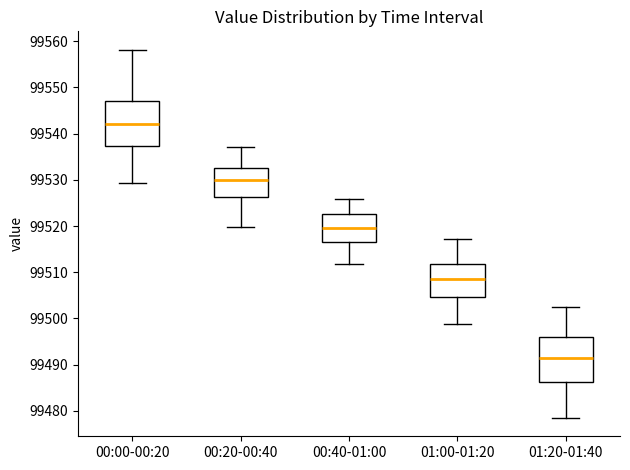

Reading left to right, transcribe this box plot: for each box, give where its median line is, the range the box spans, and where its two whiskers end, as read against the y-axis. The values are not printed on the chart, so give them approximately, as read against the axis.

00:00-00:20: median 99542, box 99537 to 99547, whiskers 99529 to 99558
00:20-00:40: median 99530, box 99526 to 99533, whiskers 99520 to 99537
00:40-01:00: median 99519, box 99517 to 99523, whiskers 99512 to 99526
01:00-01:20: median 99509, box 99505 to 99512, whiskers 99499 to 99517
01:20-01:40: median 99491, box 99486 to 99496, whiskers 99479 to 99503